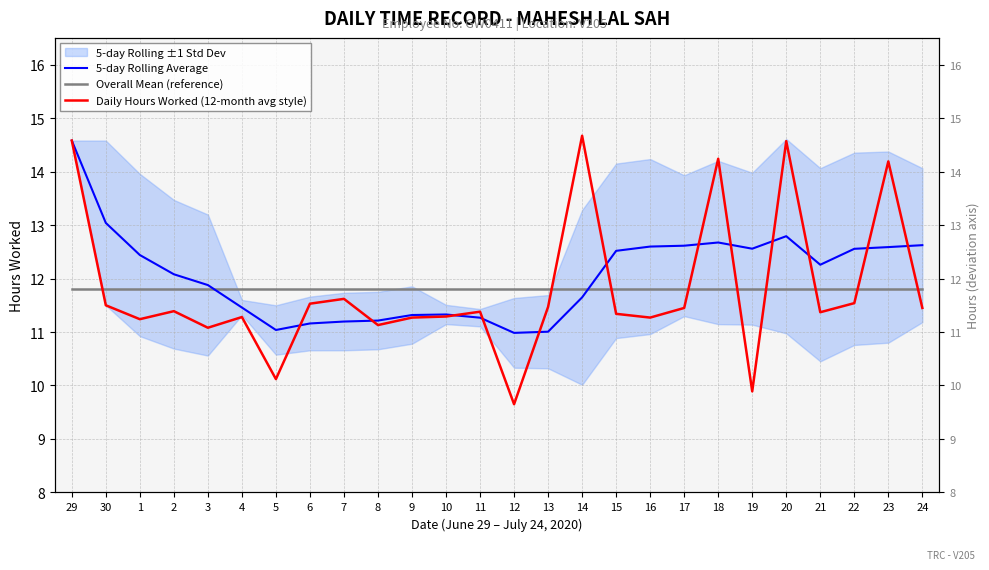

At which label does 5-day Rolling Average first exceed 12?

29